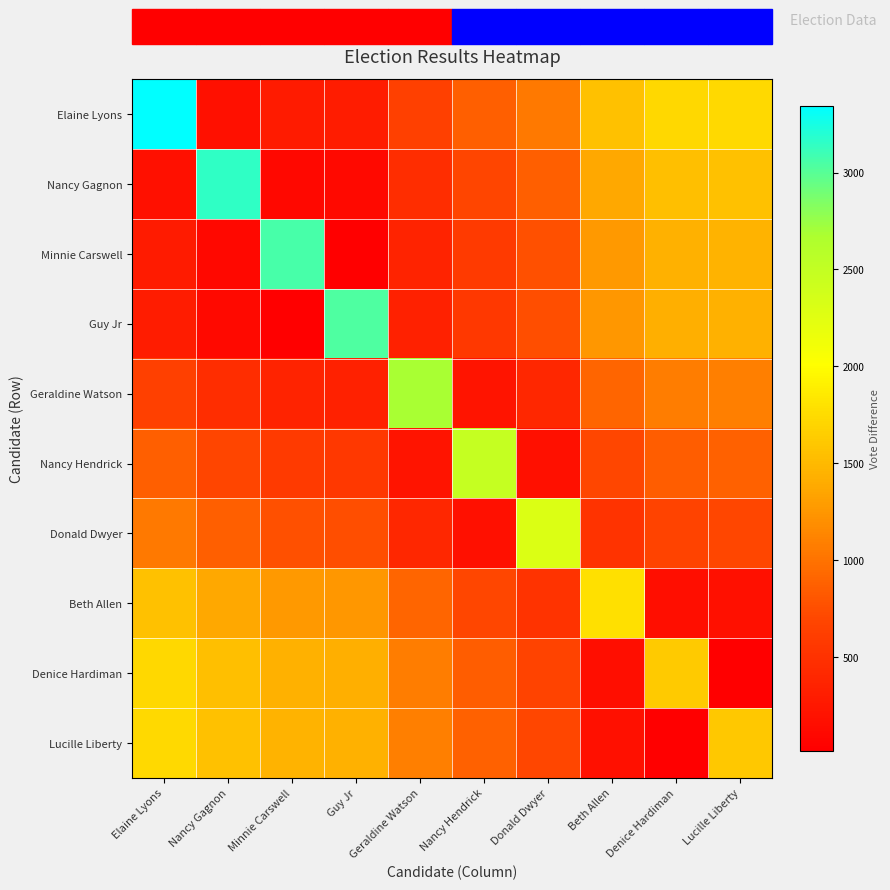

Which series has the largest total across all categories?

Elaine Lyons